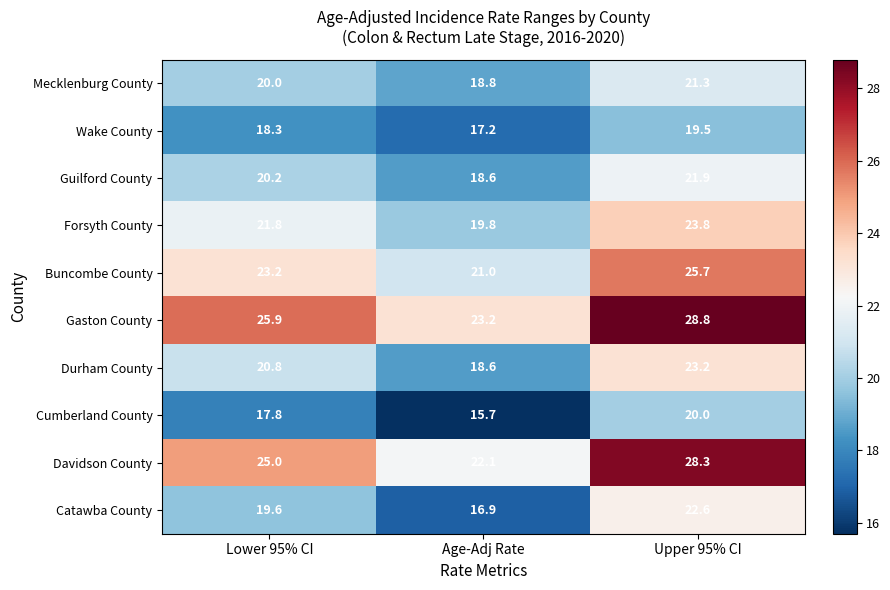

Reading right to left, what are all the values shown in this chart?

Mecklenburg County: 21.3	18.8	20.0
Wake County: 19.5	17.2	18.3
Guilford County: 21.9	18.6	20.2
Forsyth County: 23.8	19.8	21.8
Buncombe County: 25.7	21.0	23.2
Gaston County: 28.8	23.2	25.9
Durham County: 23.2	18.6	20.8
Cumberland County: 20.0	15.7	17.8
Davidson County: 28.3	22.1	25.0
Catawba County: 22.6	16.9	19.6